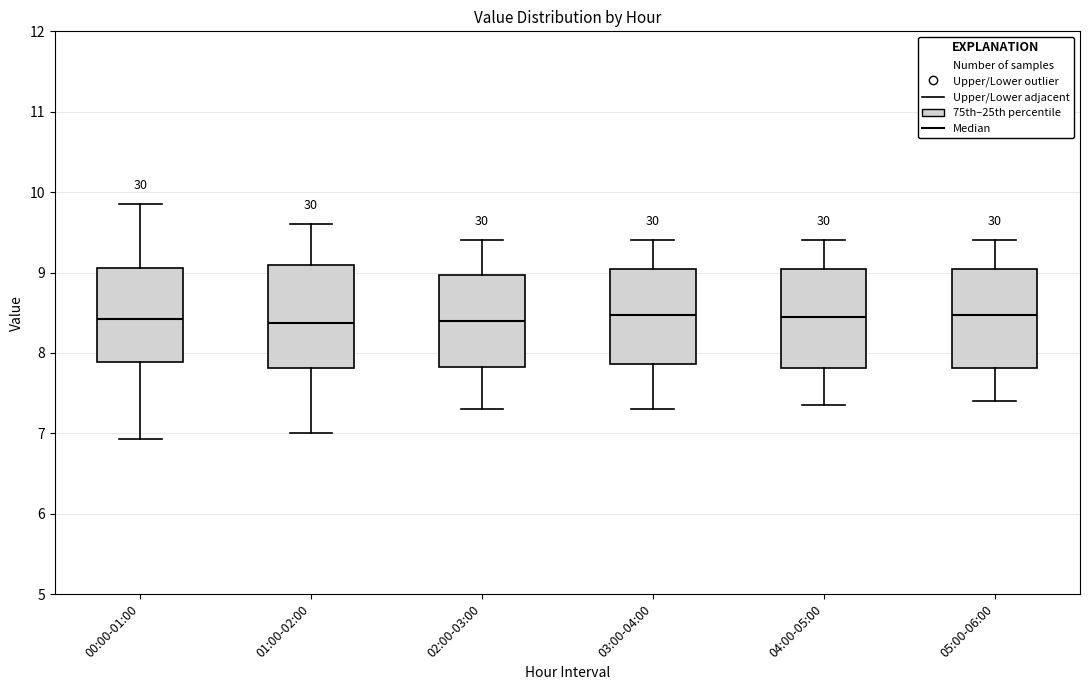

Reading left to right, transcribe this box plot: for each box, give where its median line is, the range the box spans, and where its two whiskers end, as read against the y-axis. The values are not printed on the chart, so give them approximately, as read against the axis.

00:00-01:00: median 8.4, box 7.9 to 9.1, whiskers 6.9 to 9.9
01:00-02:00: median 8.4, box 7.8 to 9.1, whiskers 7.0 to 9.6
02:00-03:00: median 8.4, box 7.8 to 9.0, whiskers 7.3 to 9.4
03:00-04:00: median 8.5, box 7.9 to 9.0, whiskers 7.3 to 9.4
04:00-05:00: median 8.5, box 7.8 to 9.0, whiskers 7.4 to 9.4
05:00-06:00: median 8.5, box 7.8 to 9.0, whiskers 7.4 to 9.4